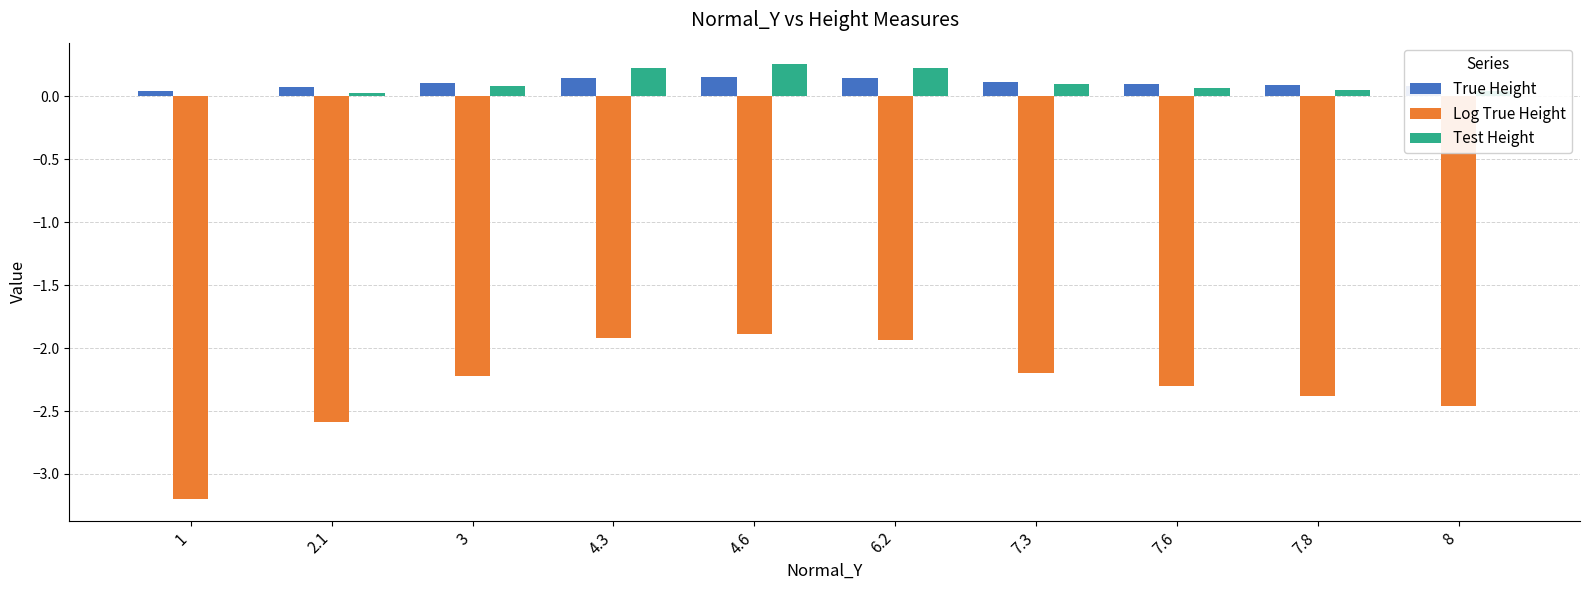

Are the bars grouped side by side (vs. stacked)?

Yes